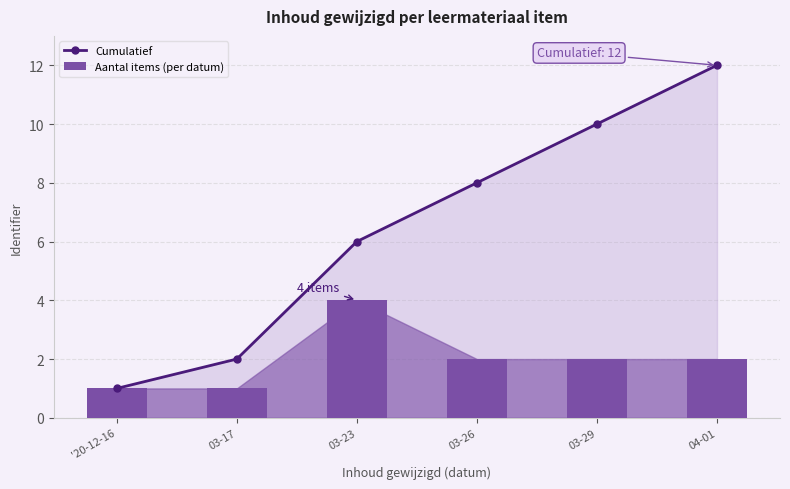

Which has a higher value, '20-12-16 or 03-17?

03-17